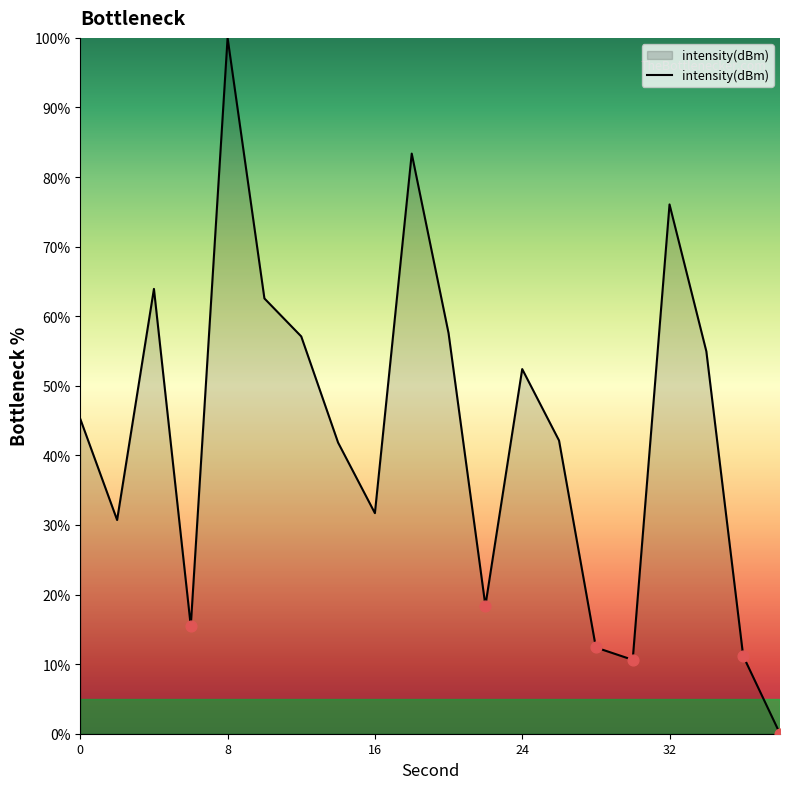

What is the greatest value displayed?

100.0